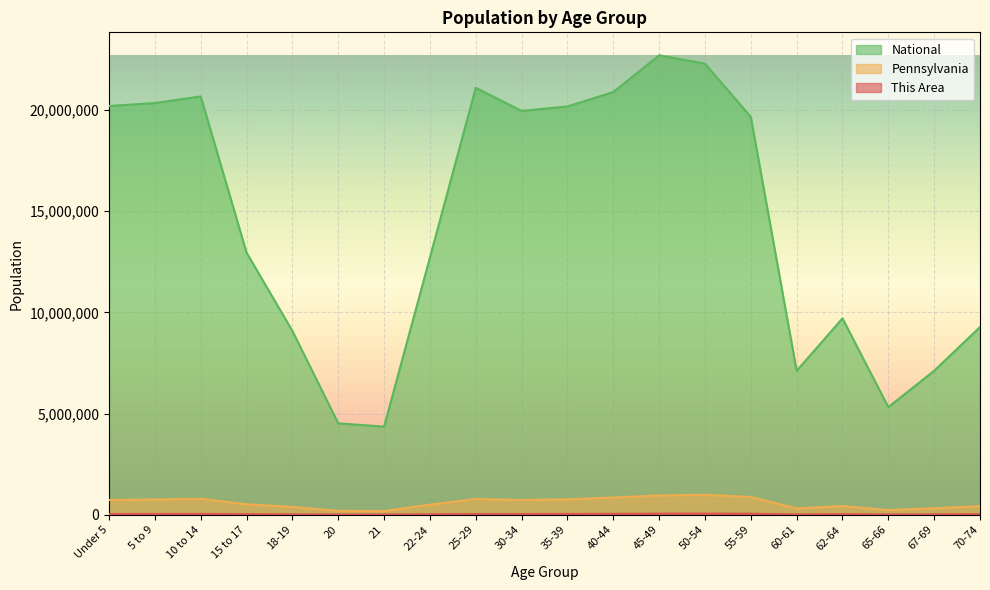

How many lines are shown in the chart?

3